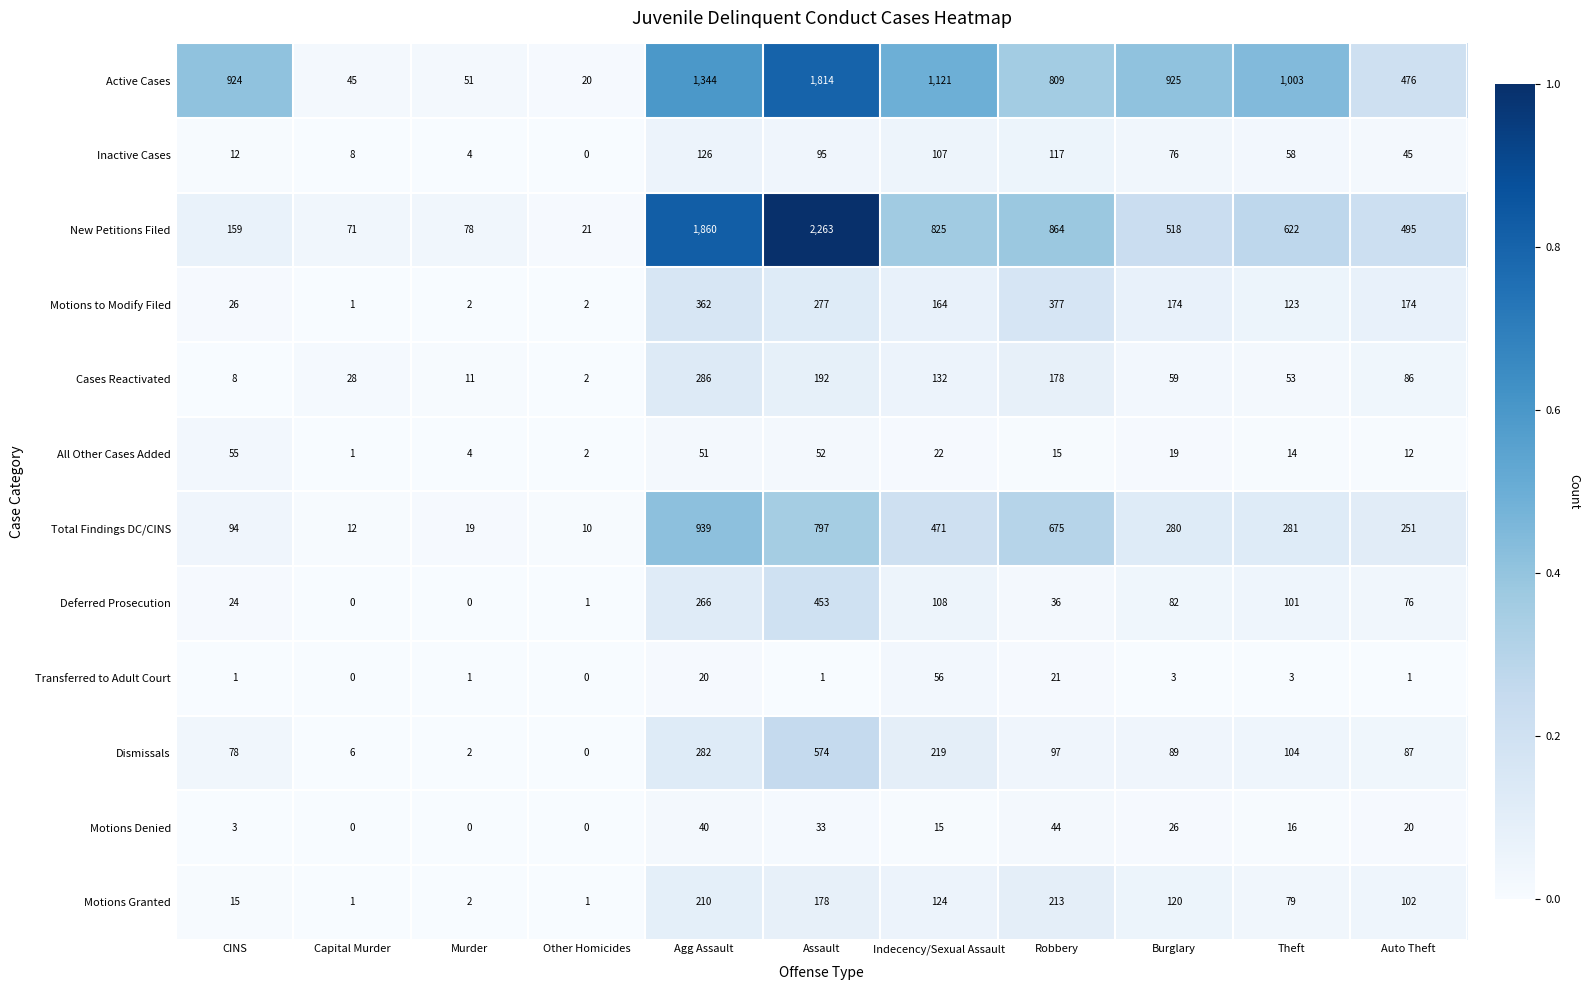

Which series has the largest range (max minus min)?

New Petitions Filed